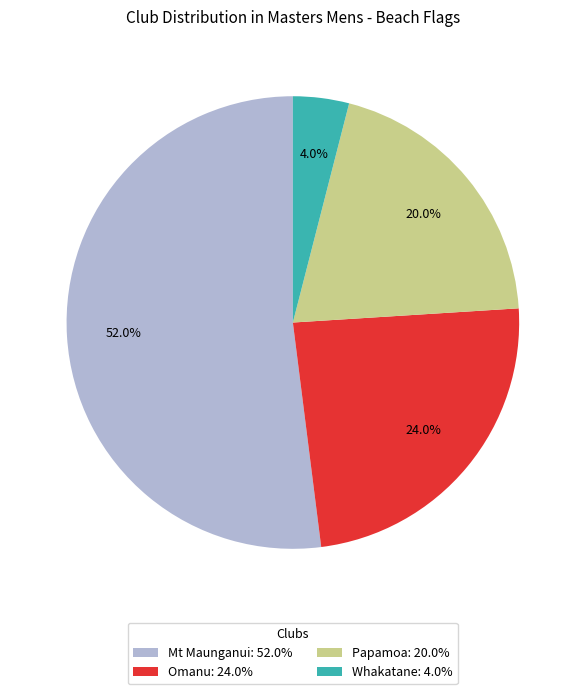

Is it true that Omanu is 24% of the pie?

True